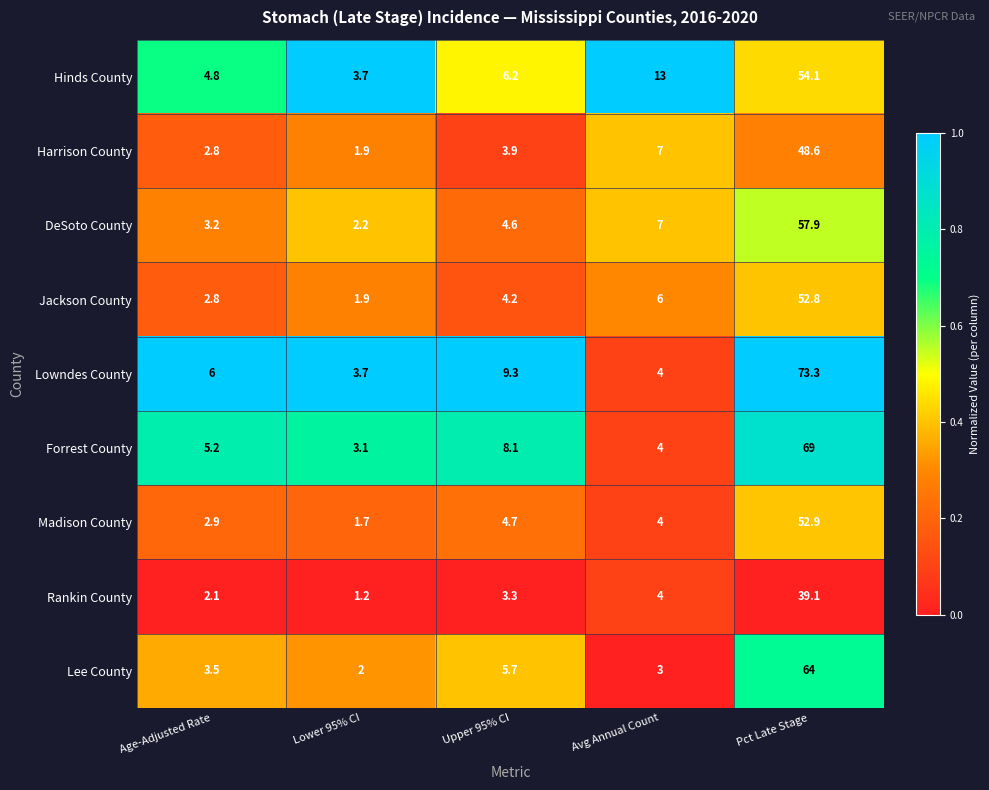

What is the total value across all series at Upper 95% CI?

50.0